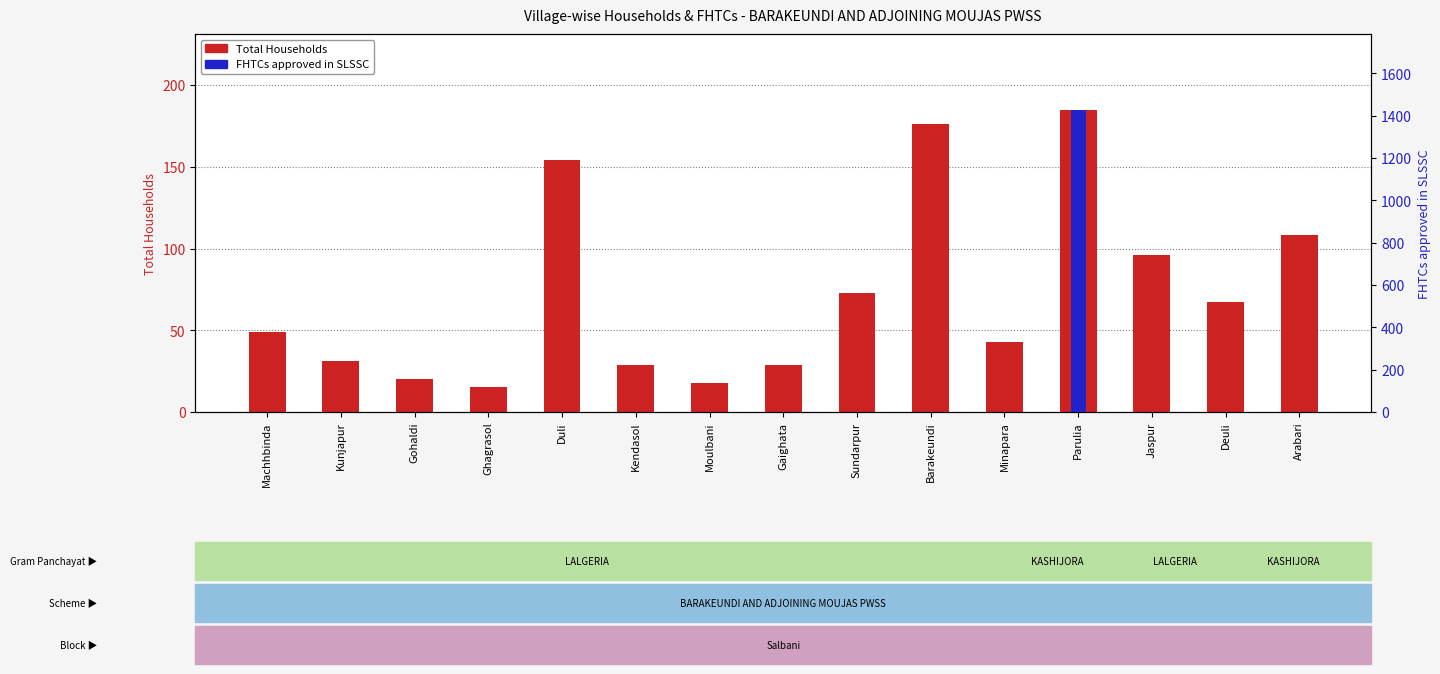

At which label is FHTCs approved in SLSSC closest to 714?

Machhbinda